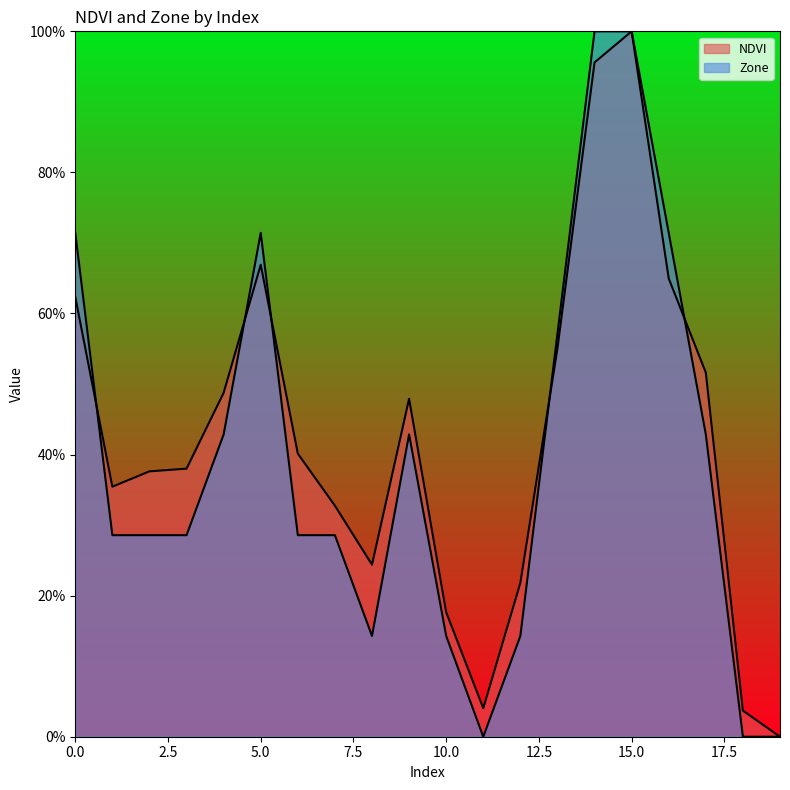

Which series ends up on top after the final intersection of Zone and NDVI?

NDVI